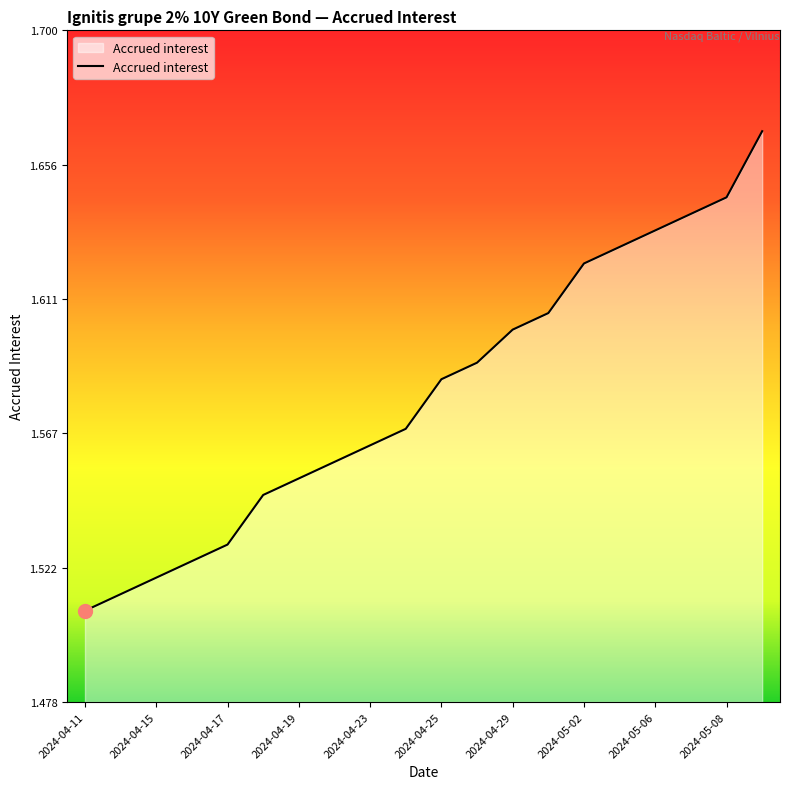

What is the smallest value displayed?

1.5